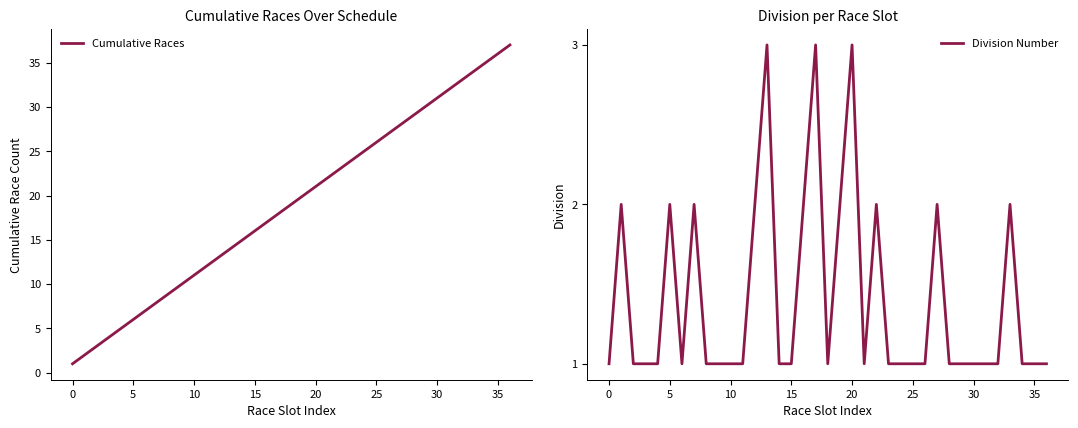

What are all the series names shown in the legend?

Cumulative Races, Division Number